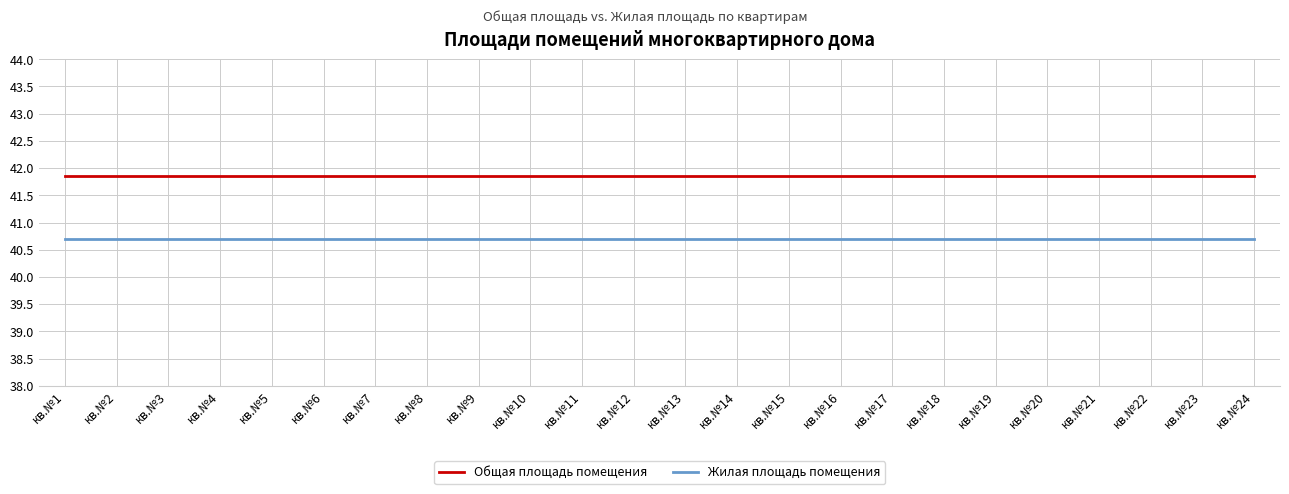

Read the Общая площадь помещения value at кв.№20.

41.9